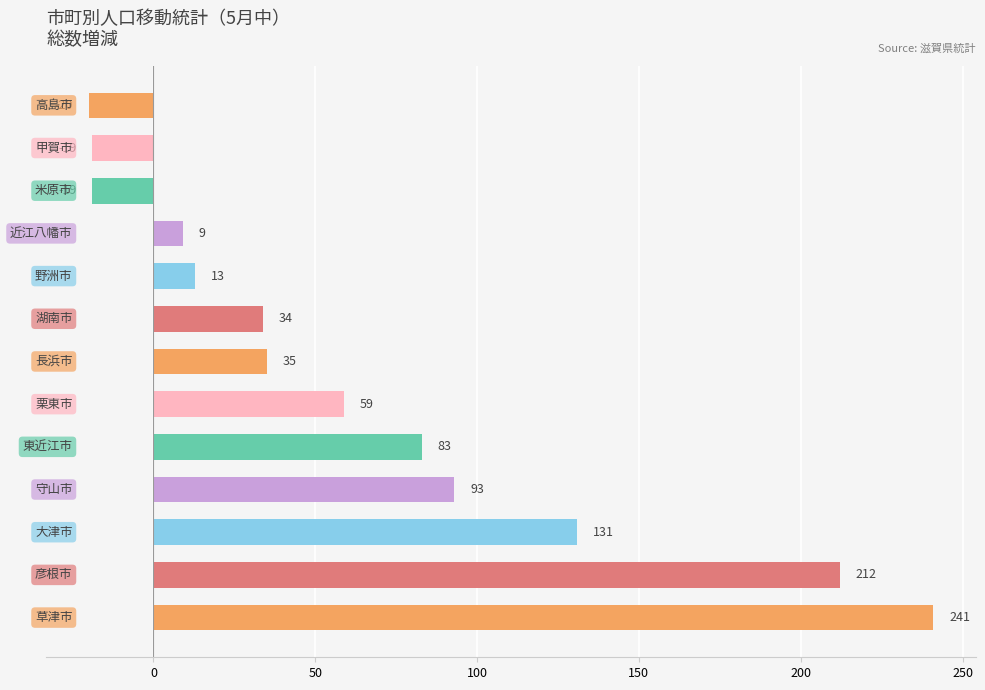

What is the maximum value shown in the chart?

241